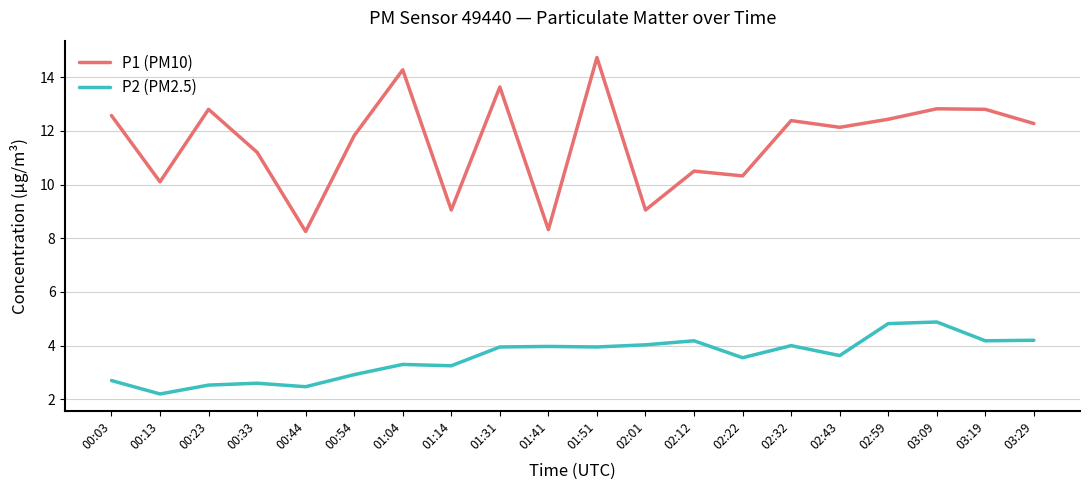

How many values in the P1 (PM10) series are below 12?

9